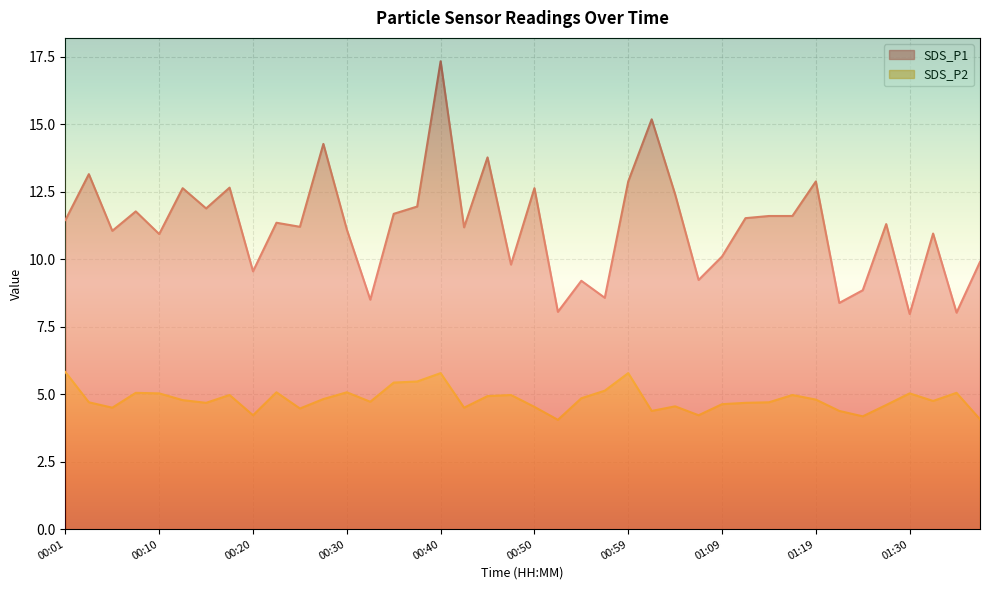

What position from the right is 01:32?

3